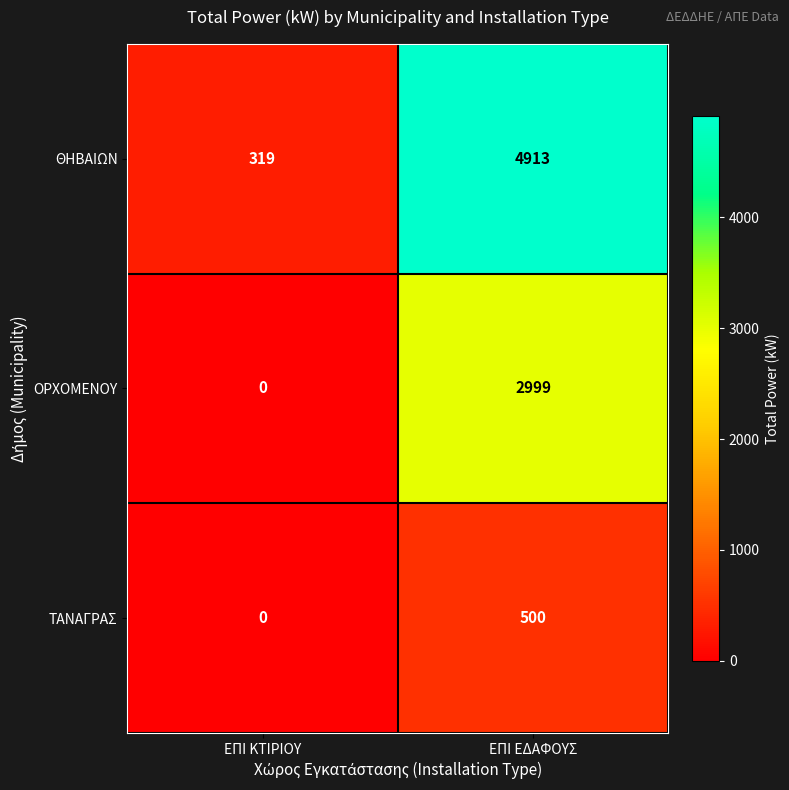

Reading left to right, extract all data points from this chart.

ΘΗΒΑΙΩΝ: ΕΠΙ ΚΤΙΡΙΟΥ=319	ΕΠΙ ΕΔΑΦΟΥΣ=4913
ΟΡΧΟΜΕΝΟΥ: ΕΠΙ ΚΤΙΡΙΟΥ=0	ΕΠΙ ΕΔΑΦΟΥΣ=2999
ΤΑΝΑΓΡΑΣ: ΕΠΙ ΚΤΙΡΙΟΥ=0	ΕΠΙ ΕΔΑΦΟΥΣ=500